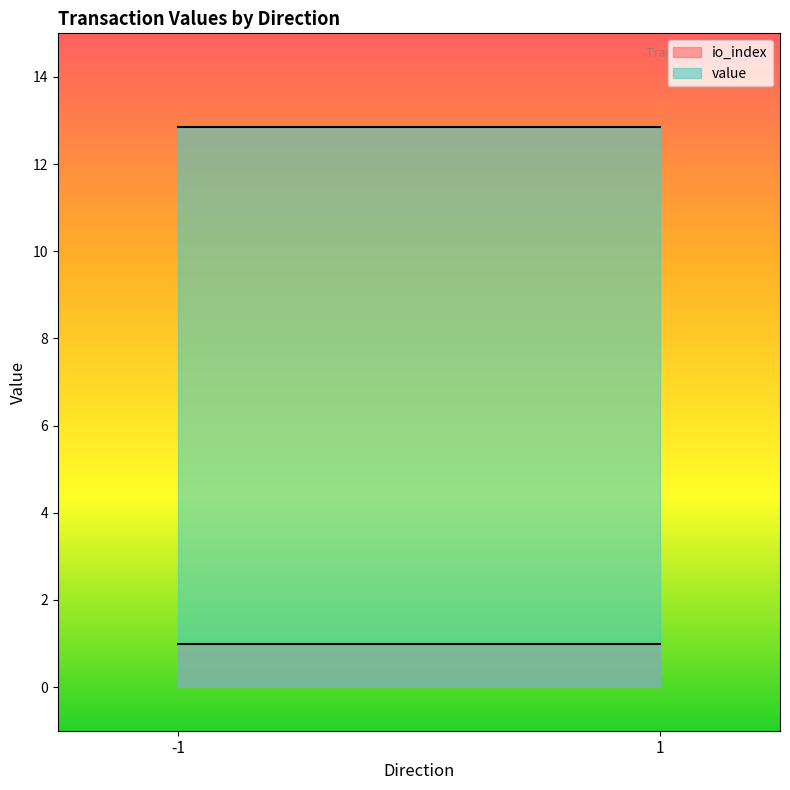

At which label does value reach its peak?

-1